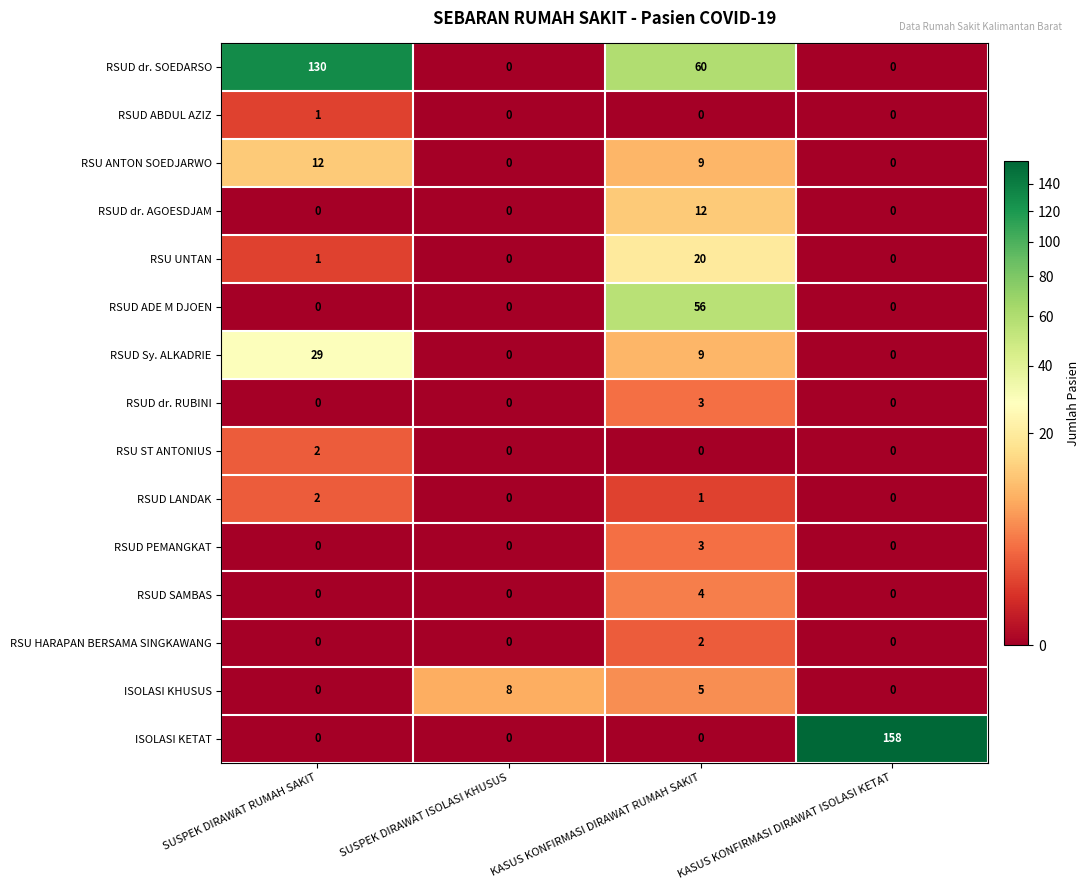

What is the difference between the maximum and minimum values in the ISOLASI KHUSUS series?

8